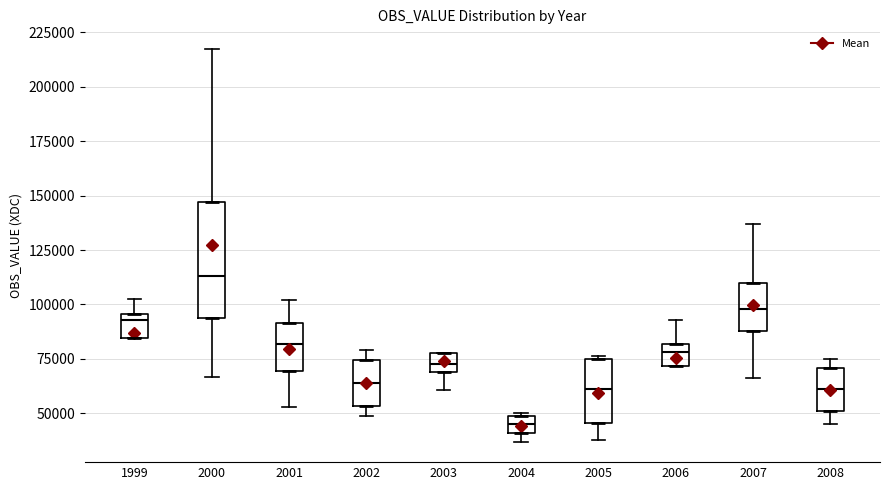

Where does the median line of the box at x = 2008 sit on the y-axis? The values are not printed on the chart, so give them approximately, as read against the axis.

60000